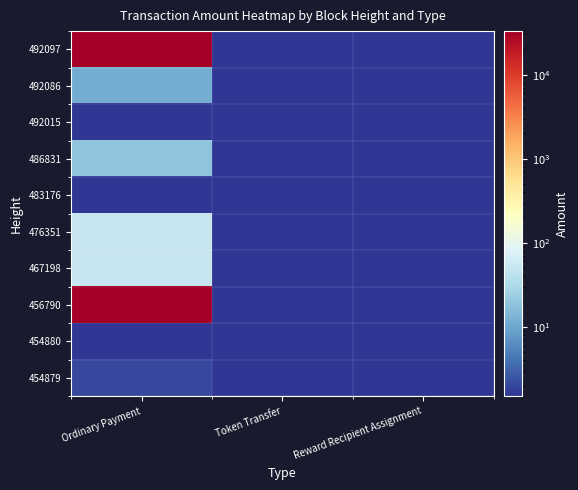

At Reward Recipient Assignment, list the series in order from largest to smallest.

492097, 492086, 492015, 486831, 483176, 476351, 467198, 456790, 454880, 454879